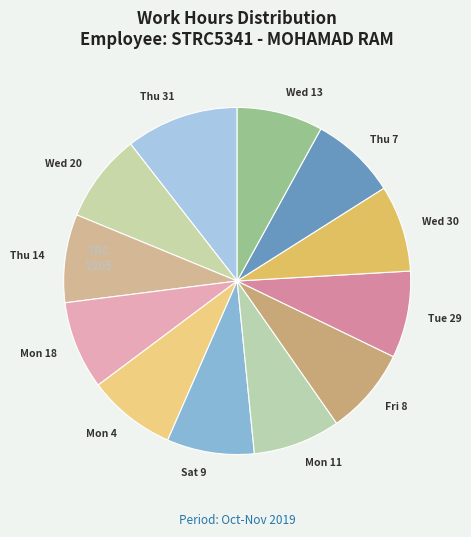

Which slice is the largest?

Thu 31